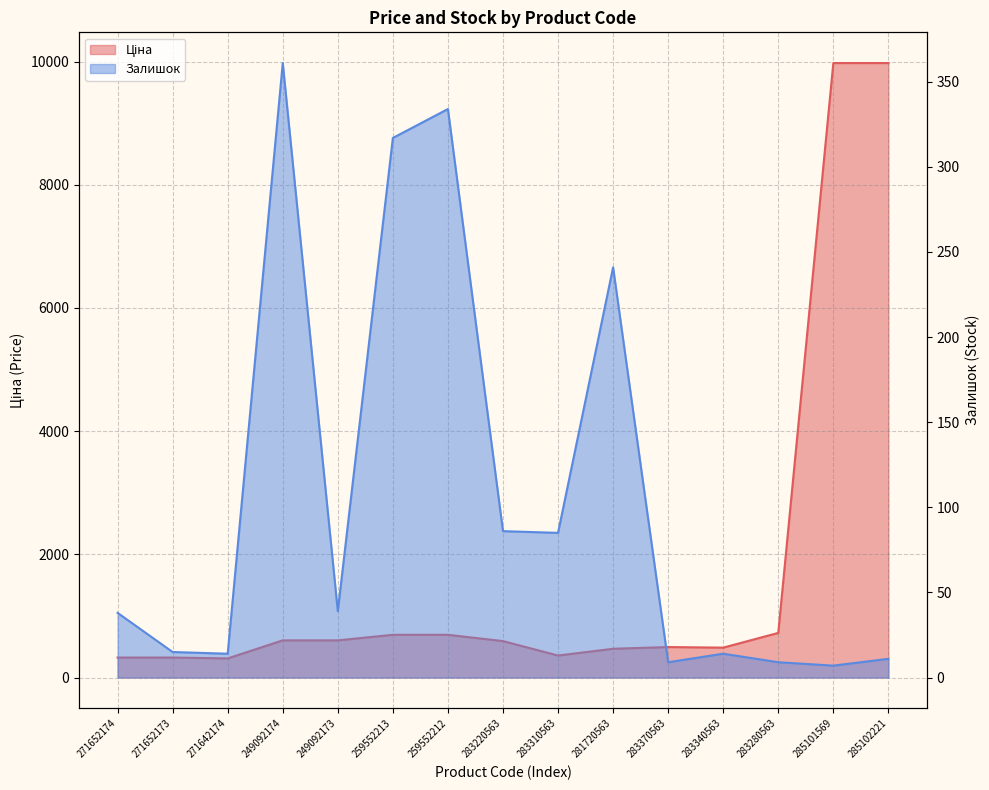

The value of Залишок at 283370563 is 6.2. True or false?

False